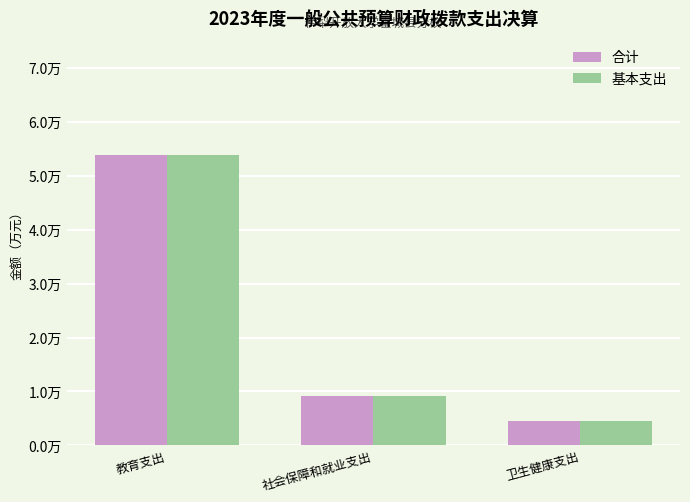

At how many categories does at least one series exceed 0?

3